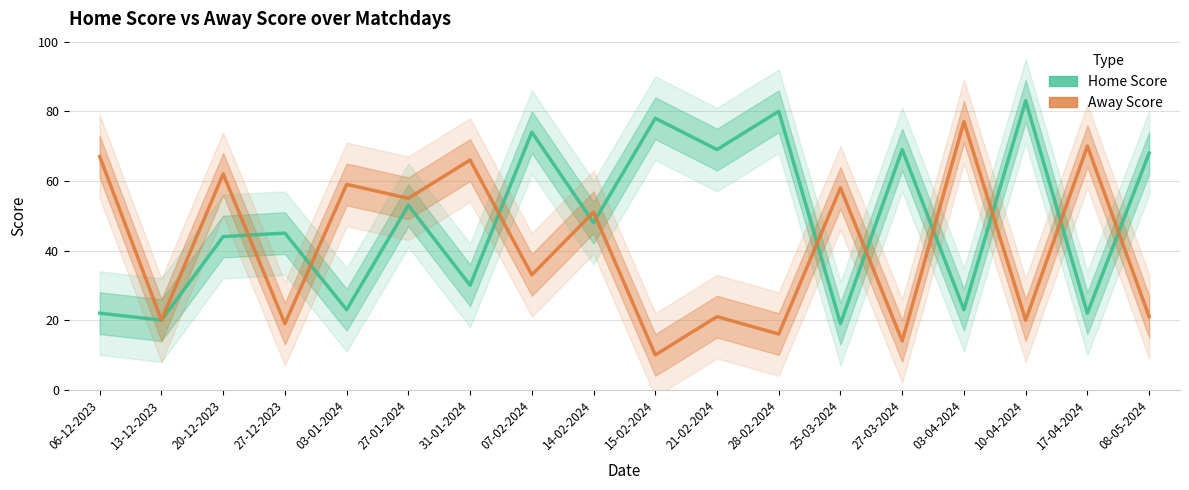

Between 28-02-2024 and 27-12-2023, which is larger?

28-02-2024